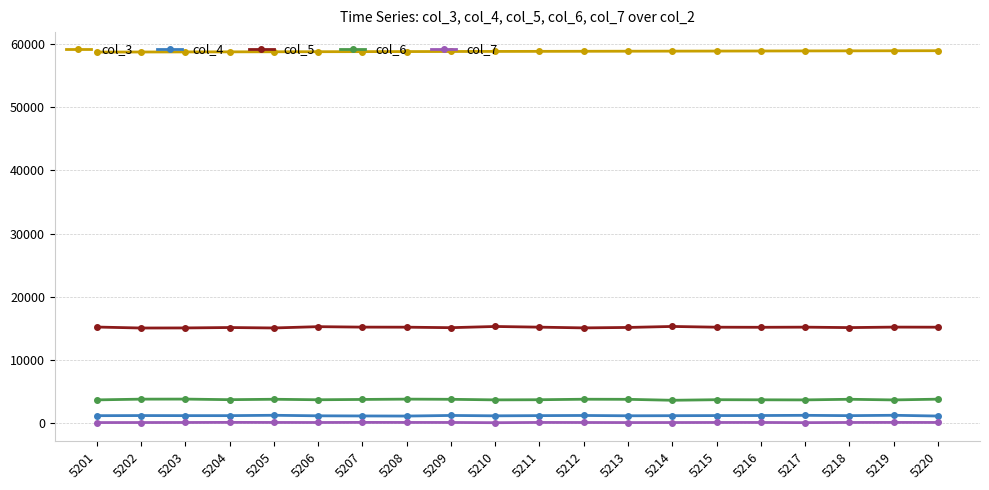

True or false: col_7 and col_5 intersect in this chart.

False